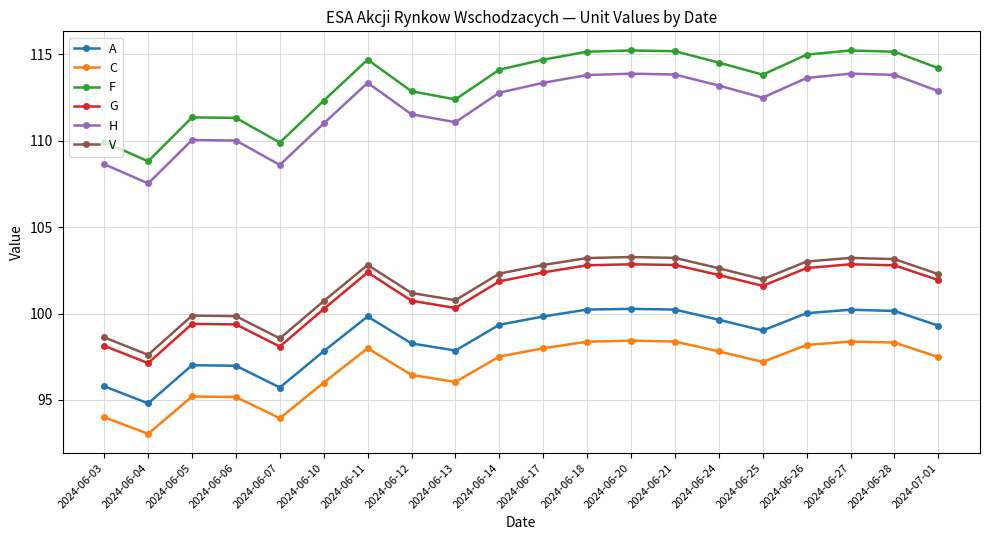

In V, how many points are lower than both neighbors (excluding endpoints)?

4